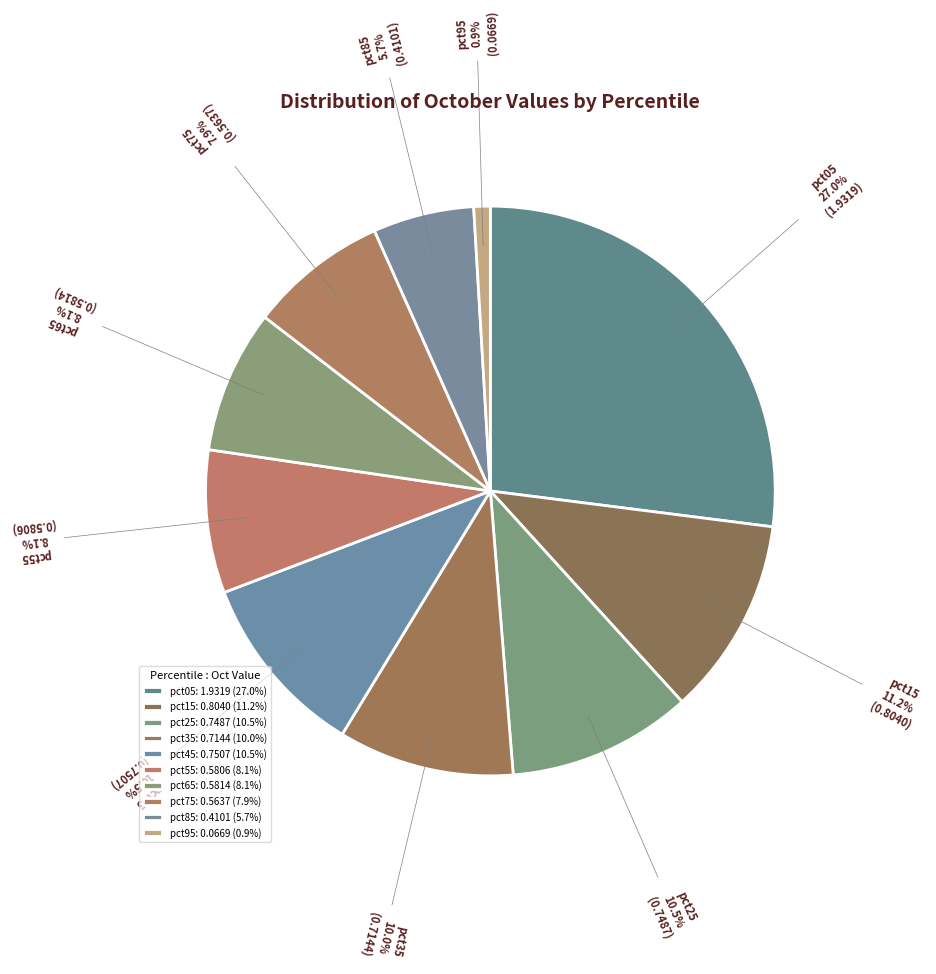

What is the smallest slice in the pie chart?

pct95